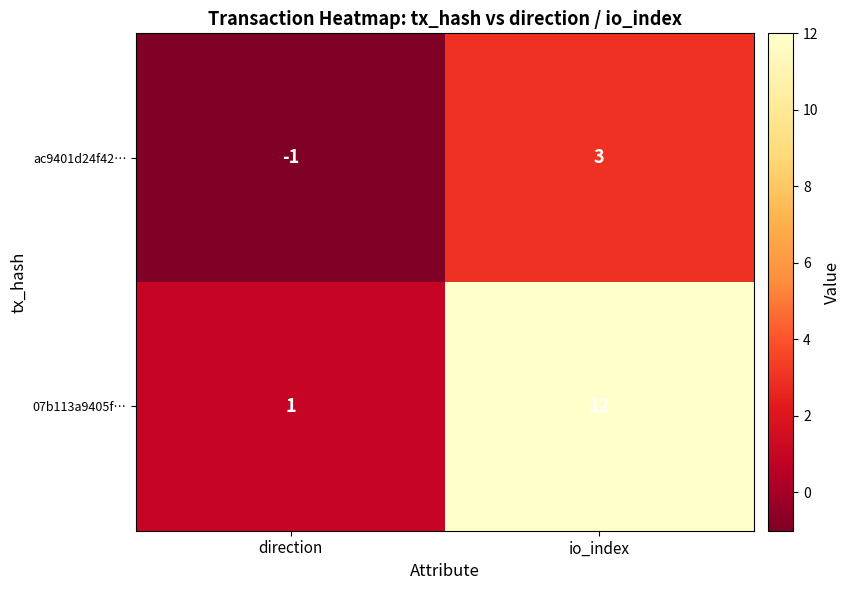

What is the difference between the highest and lowest values at direction?

2